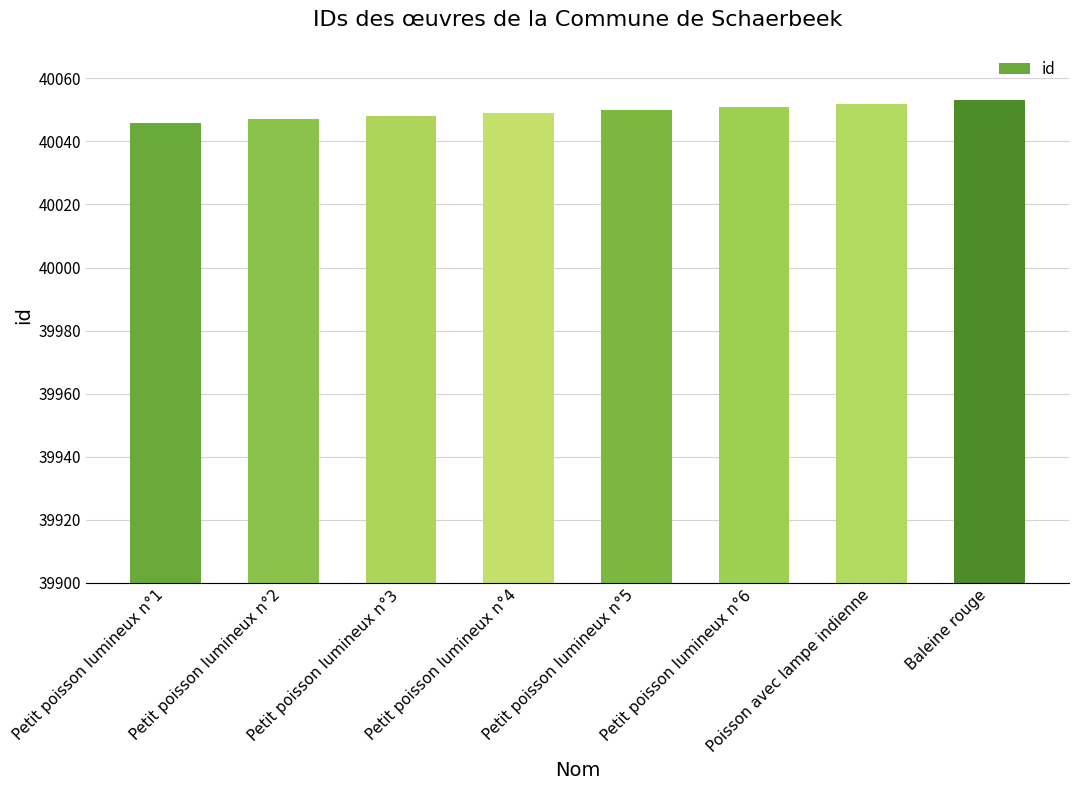

The value at Petit poisson lumineux n°4 is 40049. True or false?

True